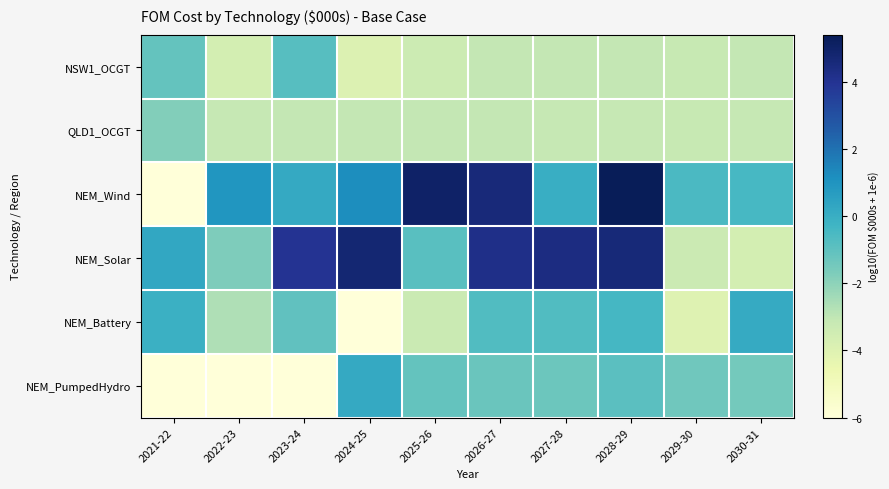

Between 2027-28 and 2029-30, which series saw the biggest shift?

NEM_Solar